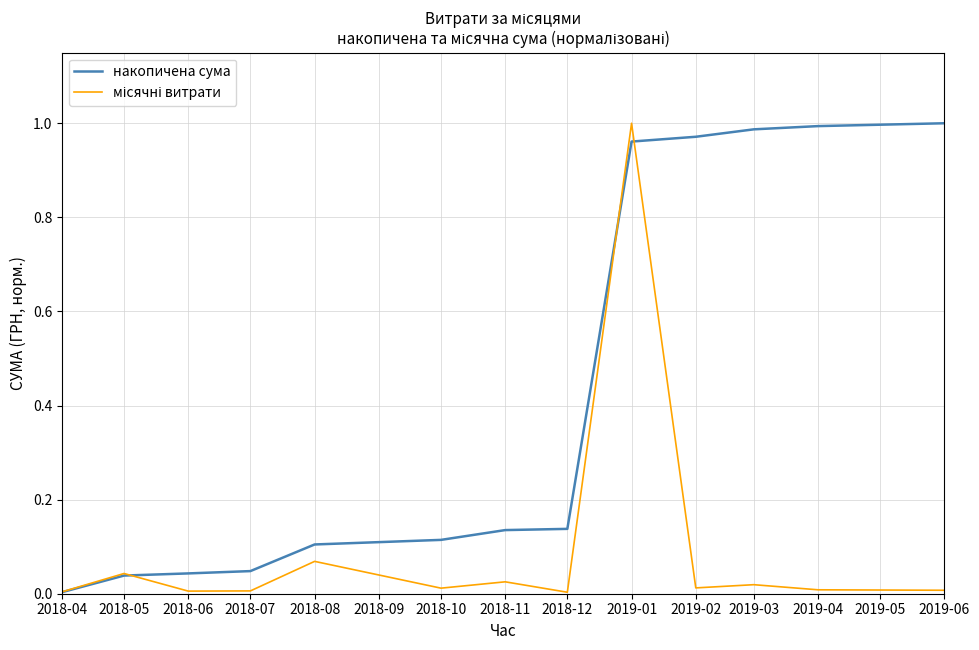

Between 2018-04 and 2019-02, which series saw the biggest shift?

накопичена сума